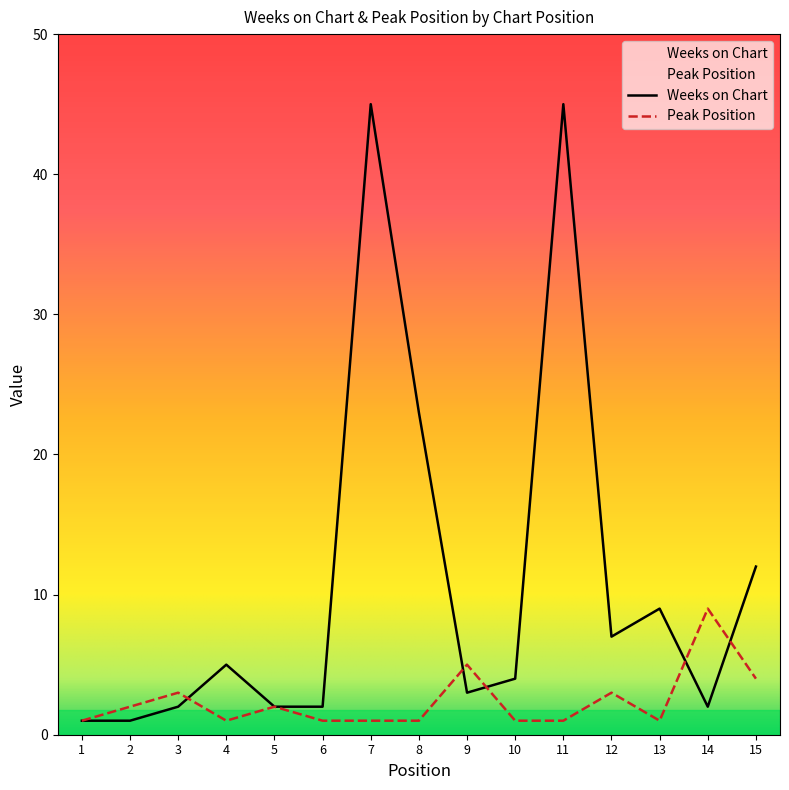

Is the value of Peak Position at 7 greater than the value of Weeks on Chart at 14?

No